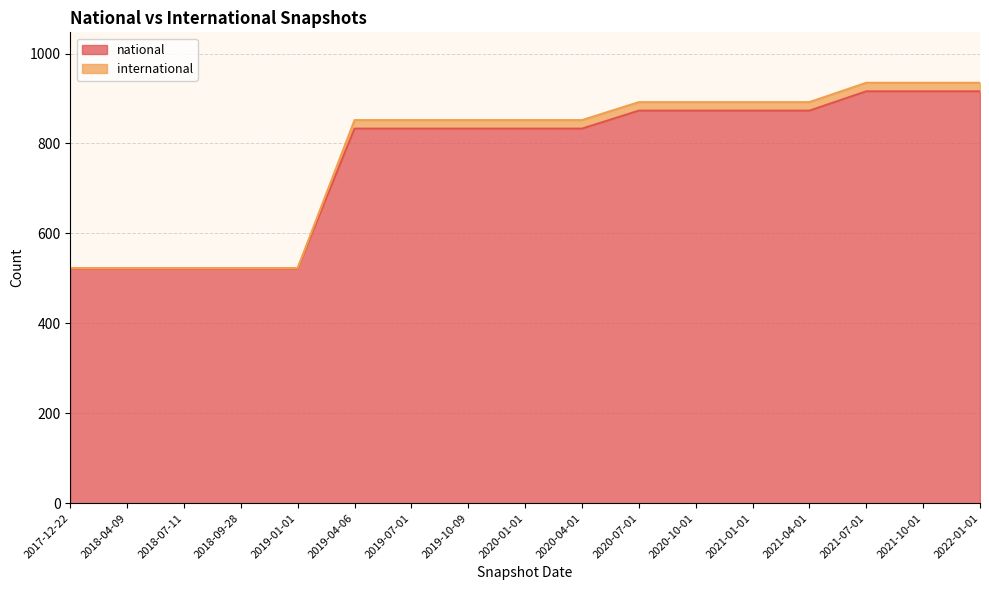

At how many categories does at least one series exceed 571?

12